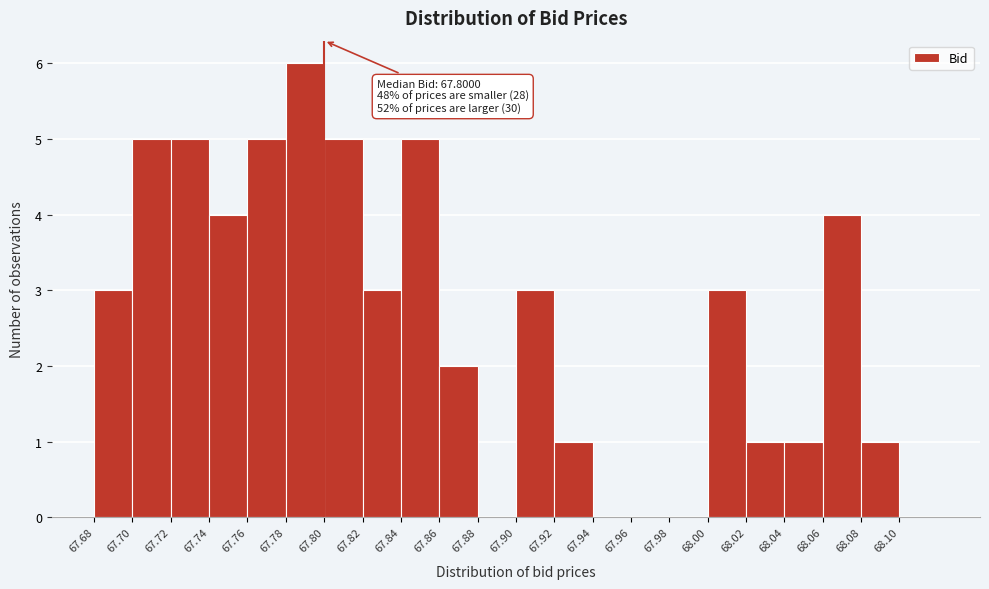

Over which range of the x-axis is the bar tallest?

67.78 to 67.80